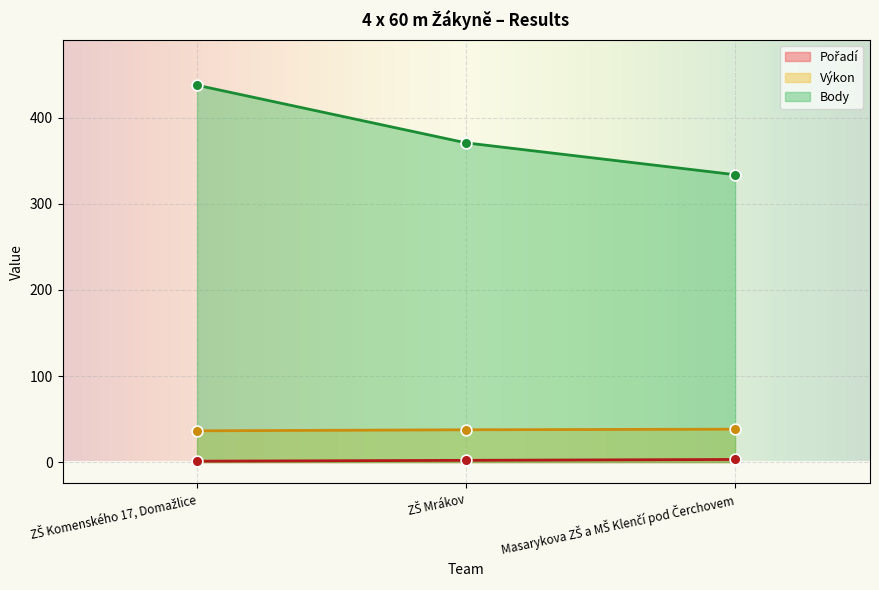

Which series contains the highest Y value?

Body